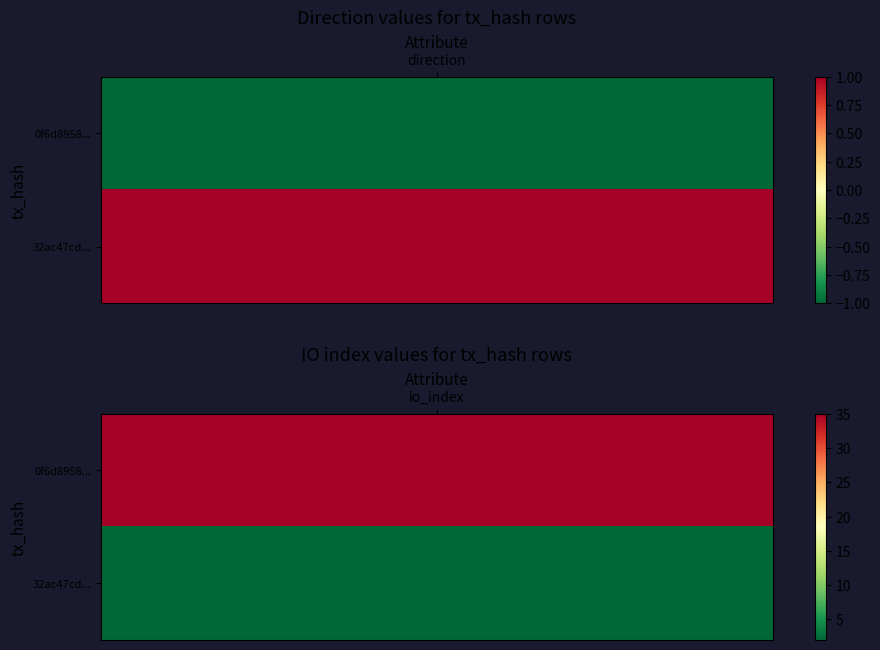

How many values in the 32ac47cd30bd48776acaa493b804764ed735266 series are below 2?

1